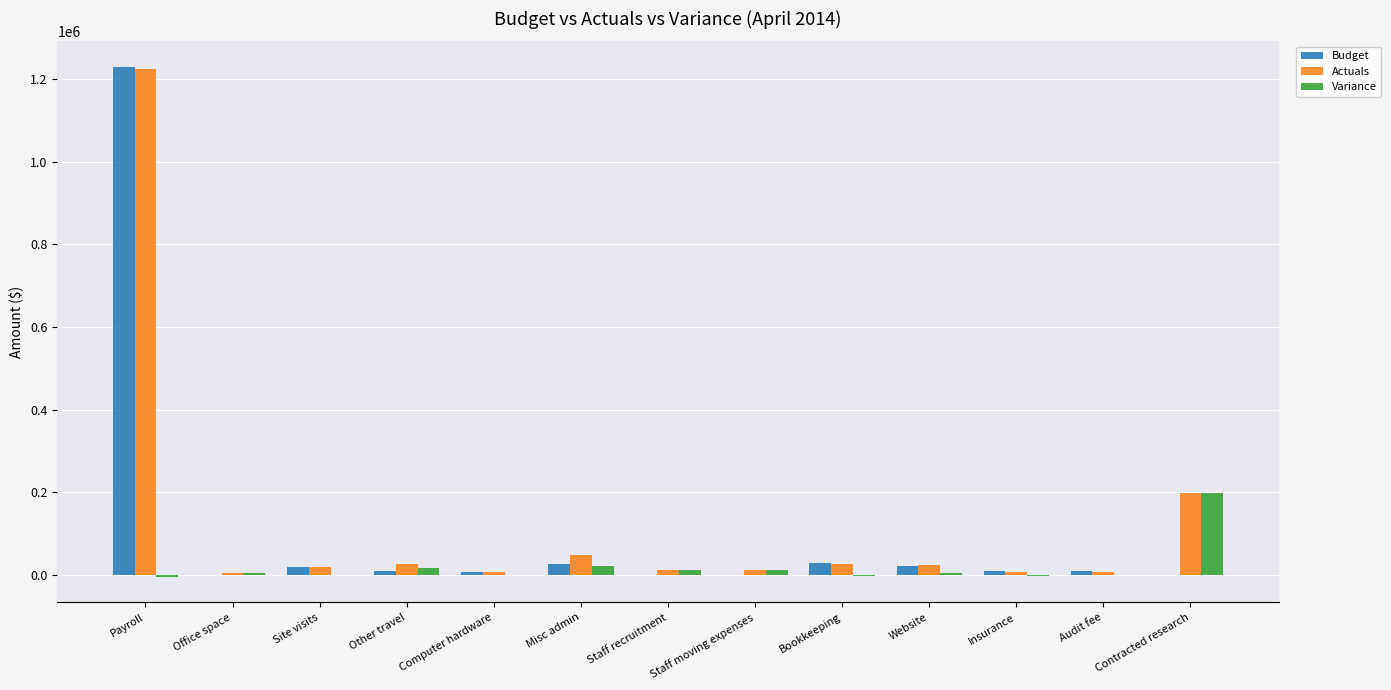

True or false: Actuals has a value of 11374.0 at Staff recruitment.

True